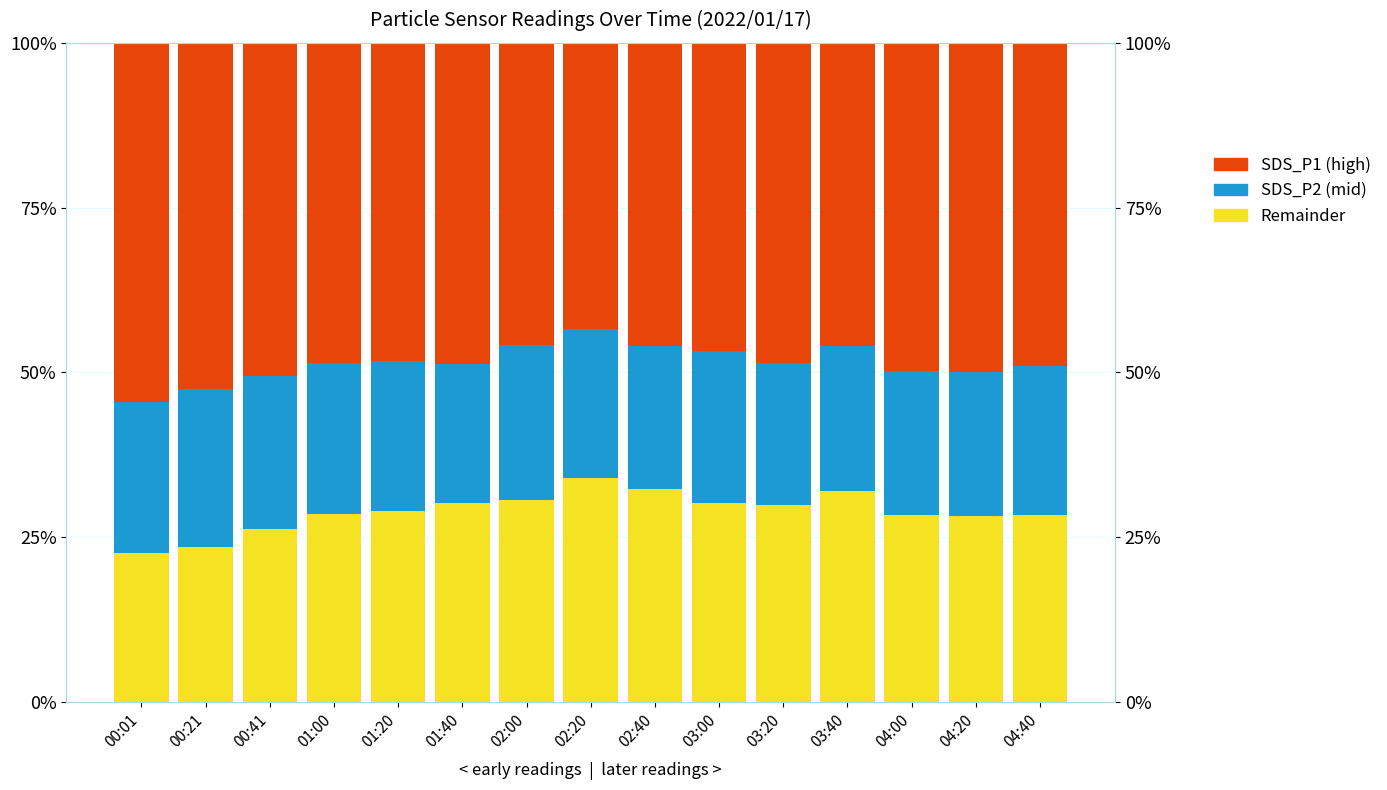

Is the value of Asian at 01:00 greater than the value of Black at 03:20?

No